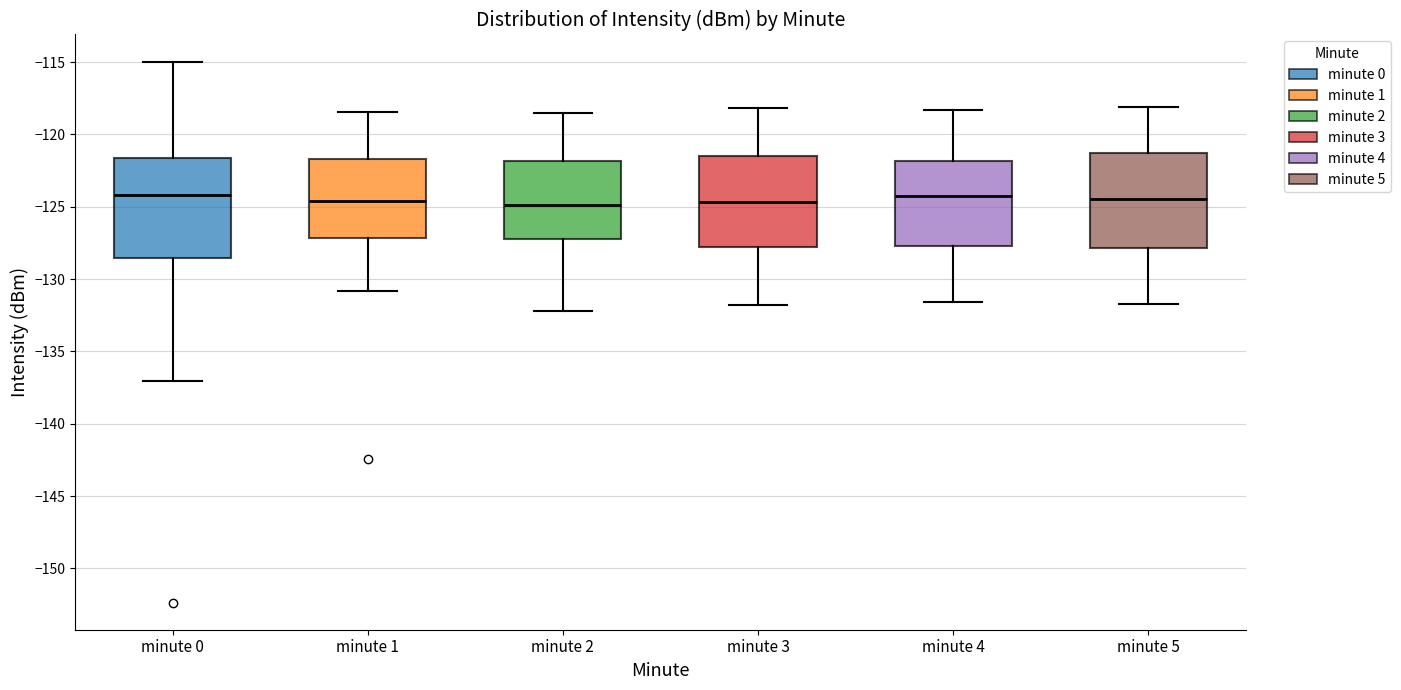

Reading left to right, transcribe this box plot: for each box, give where its median line is, the range the box spans, and where its two whiskers end, as read against the y-axis. The values are not printed on the chart, so give them approximately, as read against the axis.

minute 0: median -124.0, box -128.5 to -121.5, whiskers -137.0 to -115.0
minute 1: median -124.5, box -127.0 to -121.5, whiskers -131.0 to -118.5
minute 2: median -125.0, box -127.0 to -122.0, whiskers -132.0 to -118.5
minute 3: median -124.5, box -128.0 to -121.5, whiskers -132.0 to -118.0
minute 4: median -124.0, box -127.5 to -122.0, whiskers -131.5 to -118.5
minute 5: median -124.5, box -128.0 to -121.5, whiskers -131.5 to -118.0